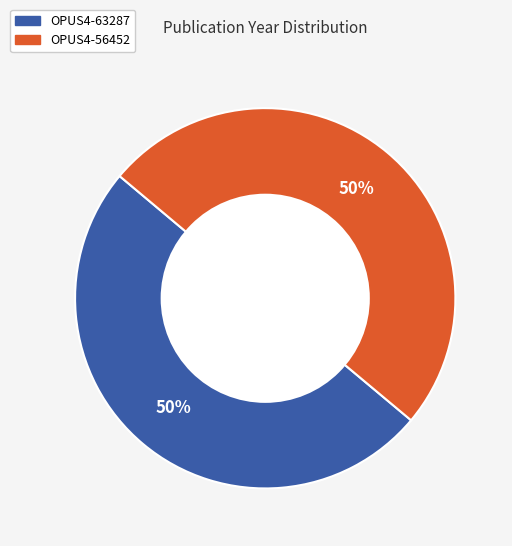

Count the number of slices in the pie.

2